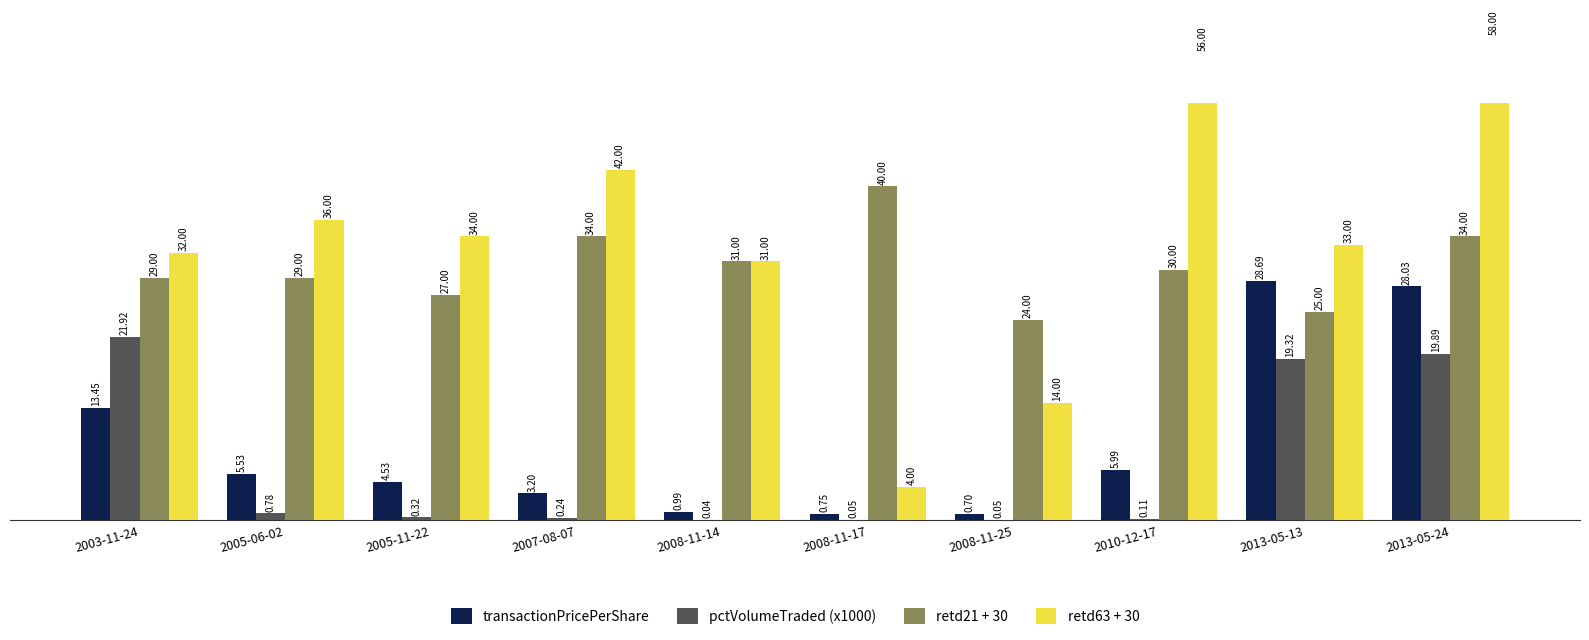

List the series in order of their peak value, highest first.

retd63 + 30, retd21 + 30, transactionPricePerShare, pctVolumeTraded (x1000)